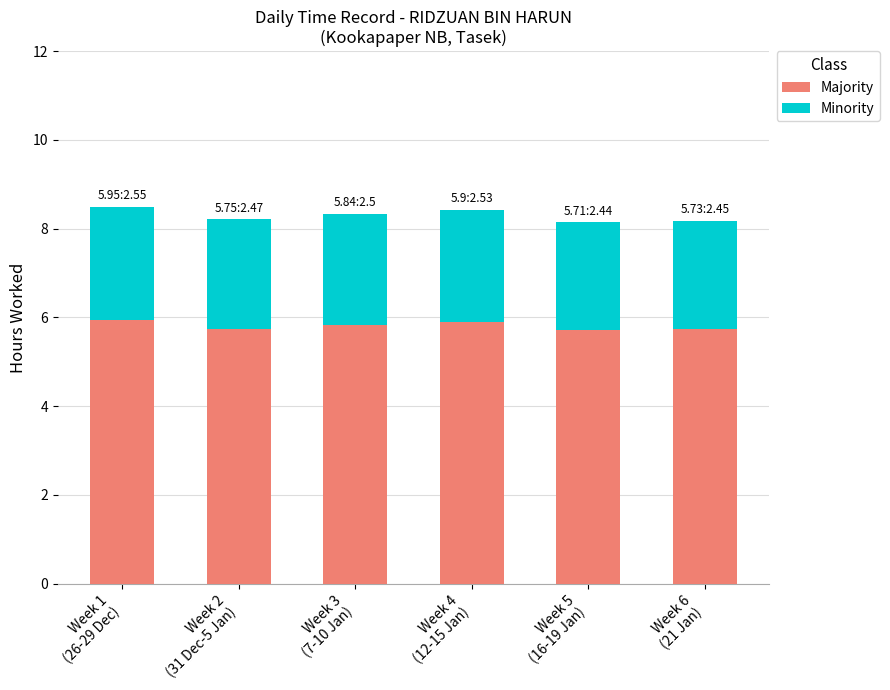

What is the sum of all Majority values?

34.9